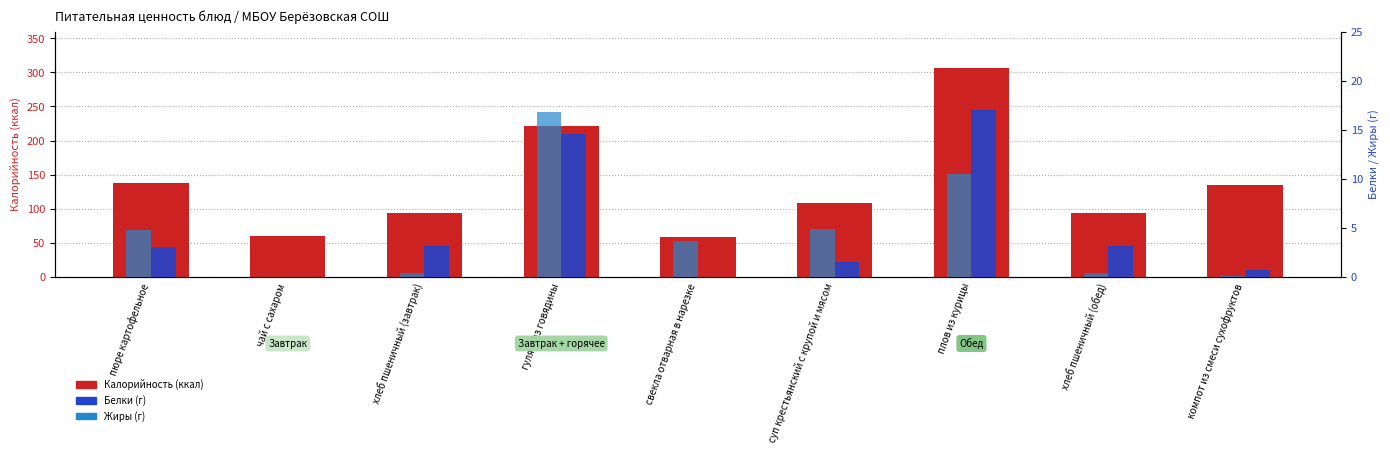

Where is Калорийность nearest to the value 182?

гуляш из говядины